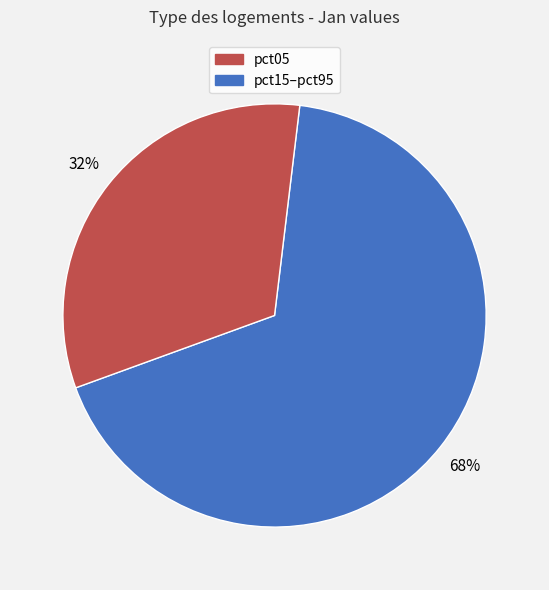

Count the number of slices in the pie.

2